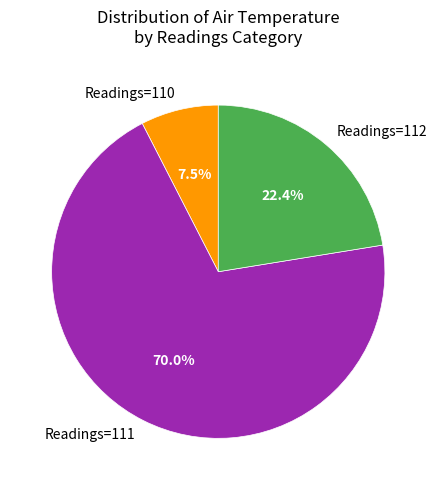

Combined, what portion of the pie is Readings=110 and Readings=111?

77.6%